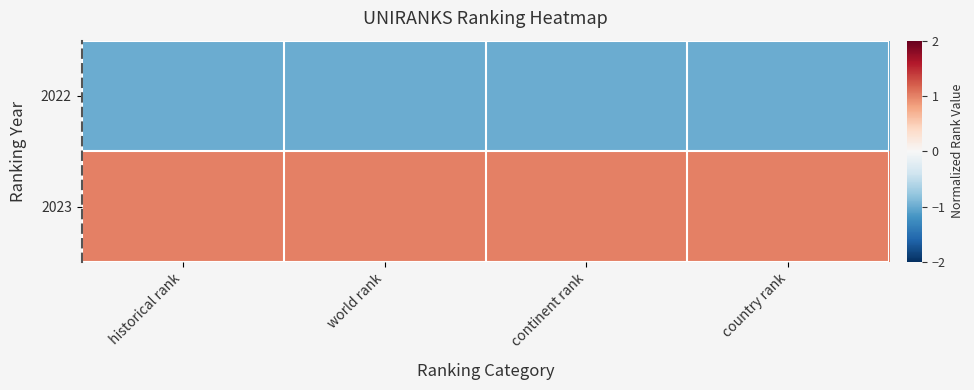

Which series changed the most between historical rank and world rank?

2022